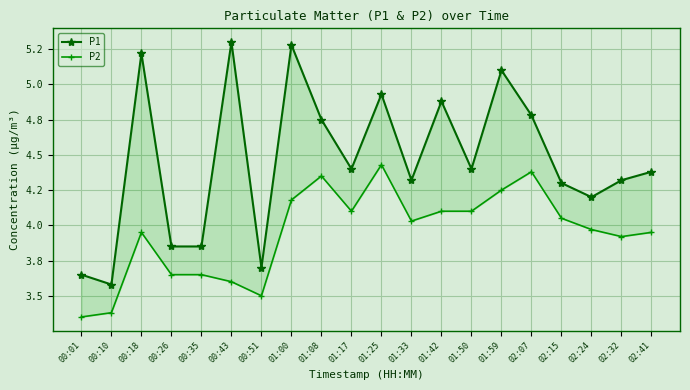

What is the label of the 2nd point from the right?

02:32